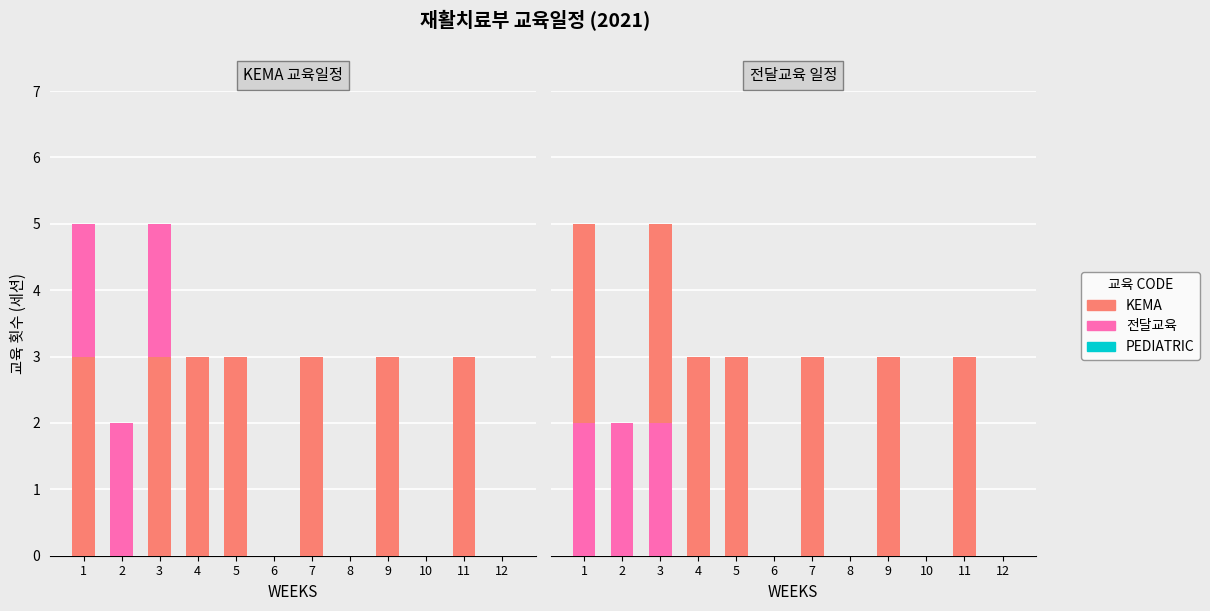

At which category is the sum across all series the highest?

1